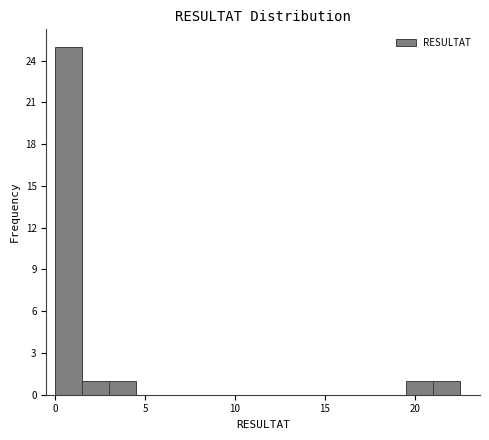

Read against the x-axis, roughly where is the centre of the tallest bar?

1.0